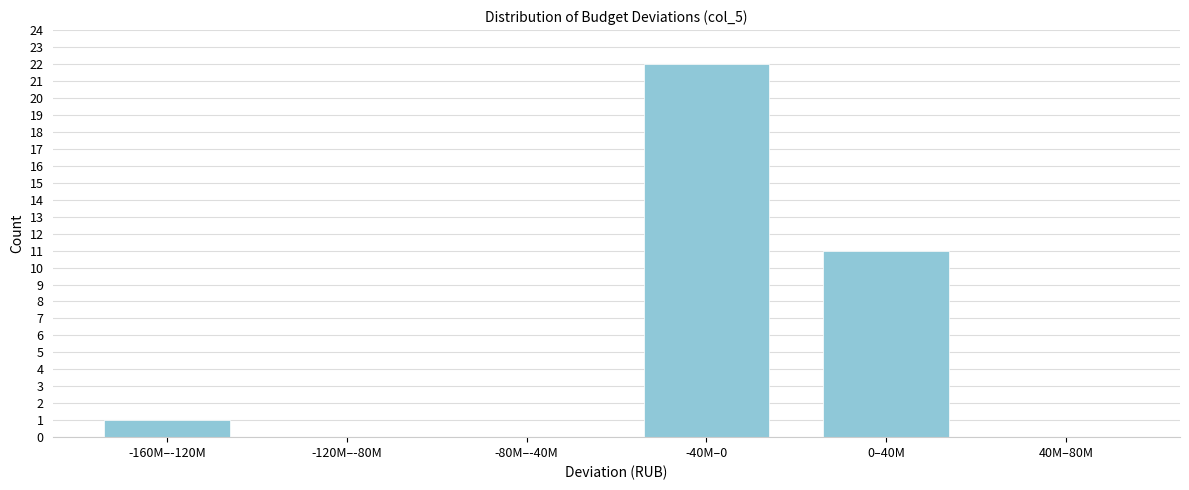

Reading right to left, transcribe all the data shown in this chart.

40M–80M=0	0–40M=11	-40M–0=22	-80M–-40M=0	-120M–-80M=0	-160M–-120M=1